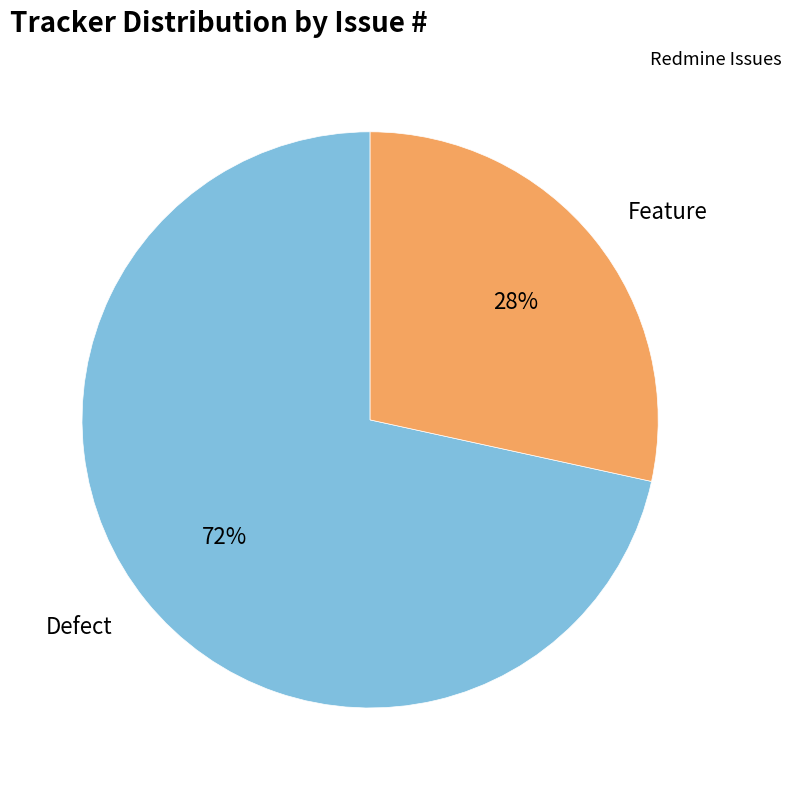

Combined, do Feature and Defect account for over 50%?

Yes